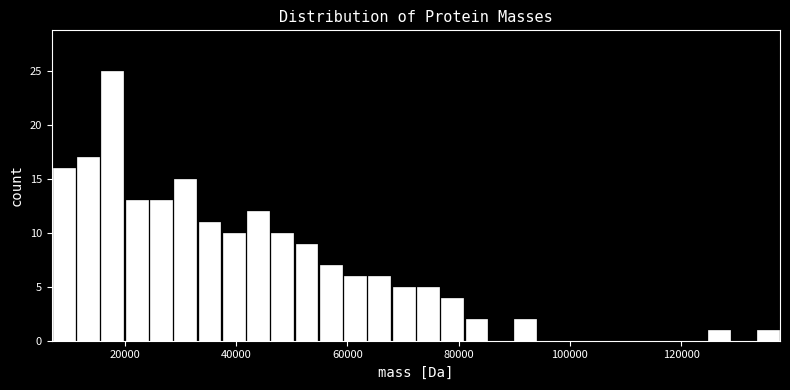

Around what value on the x-axis is the tallest bar? Give the approximate position of its centre, as read against the axis.

18000